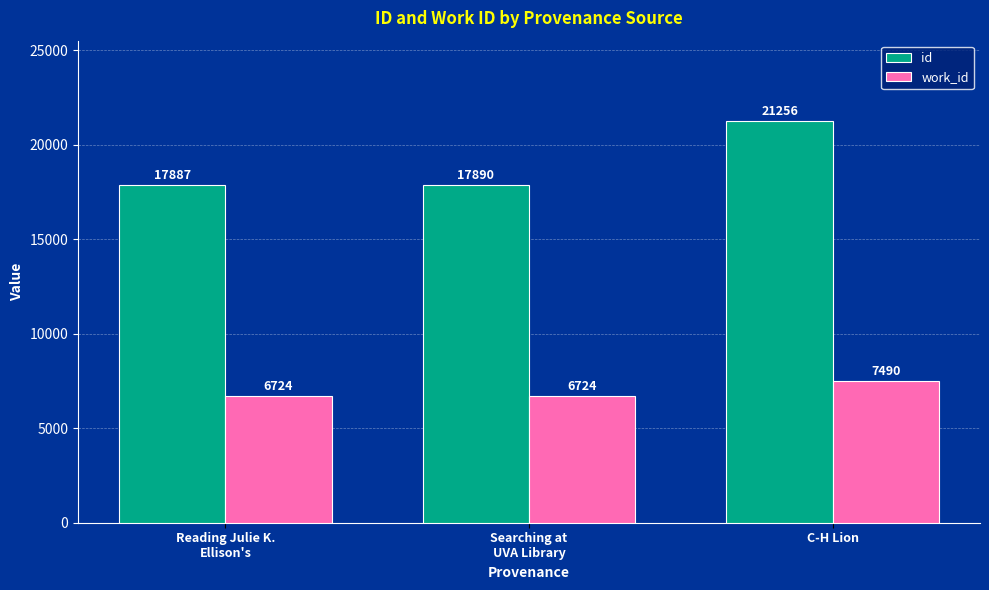

Read the work_id value at C-H Lion.

7490